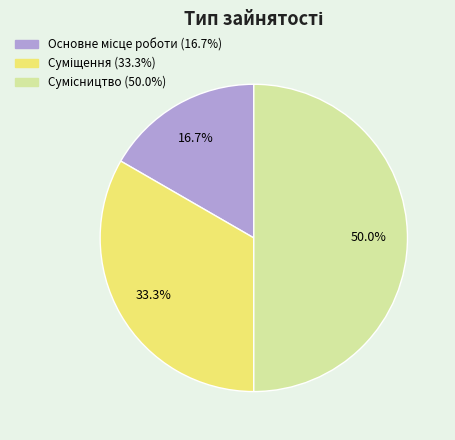

What portion of the pie excludes Суміщення?

66.7%